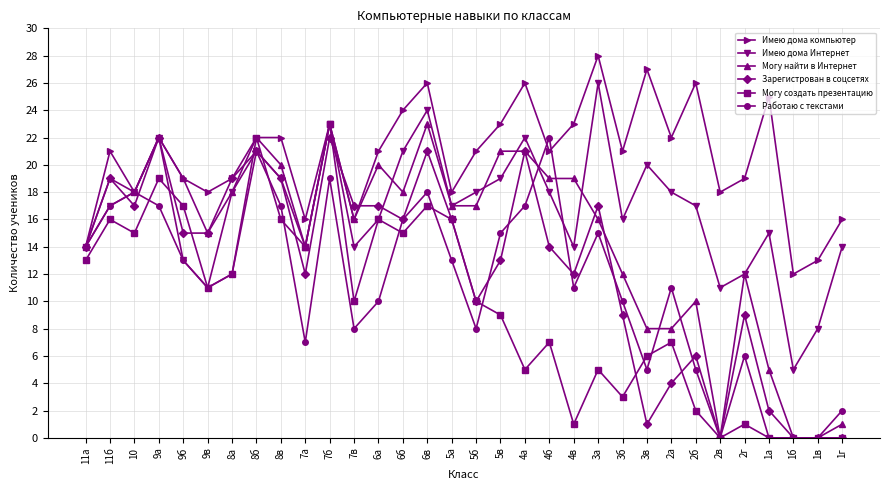

Which category has the highest value across all series?

3а